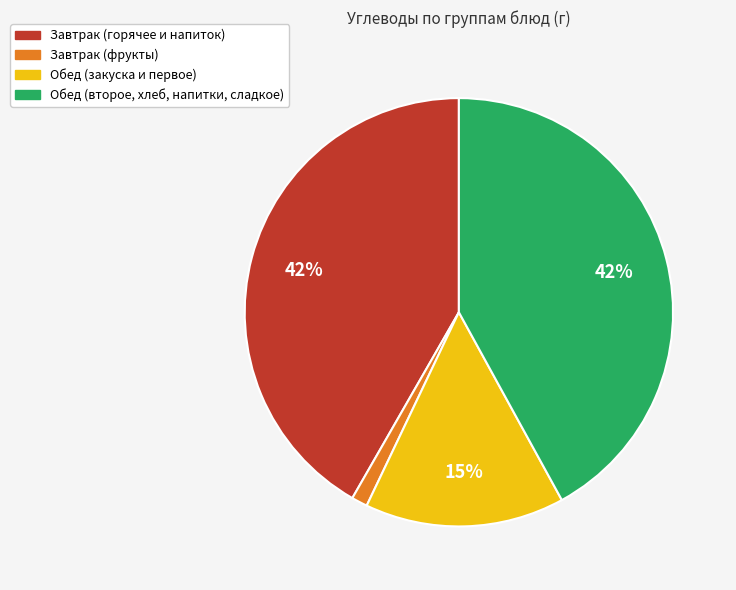

Is there a majority slice in this chart?

No